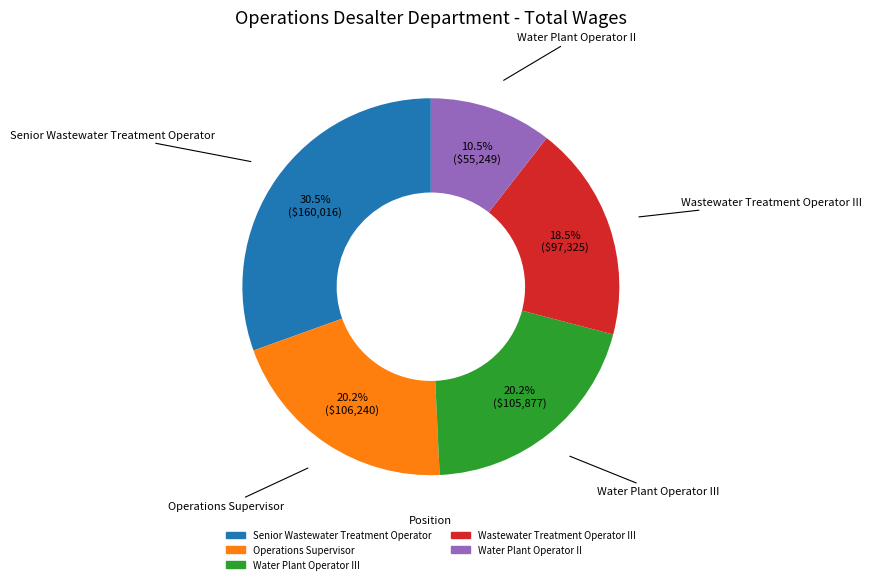

Is there a majority slice in this chart?

No